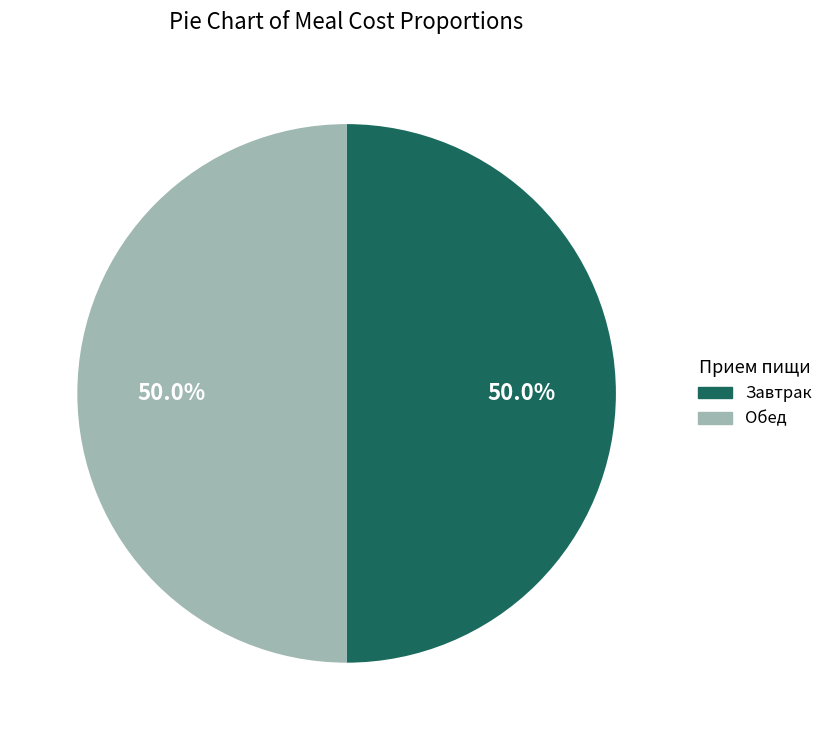

Count the number of slices in the pie.

2